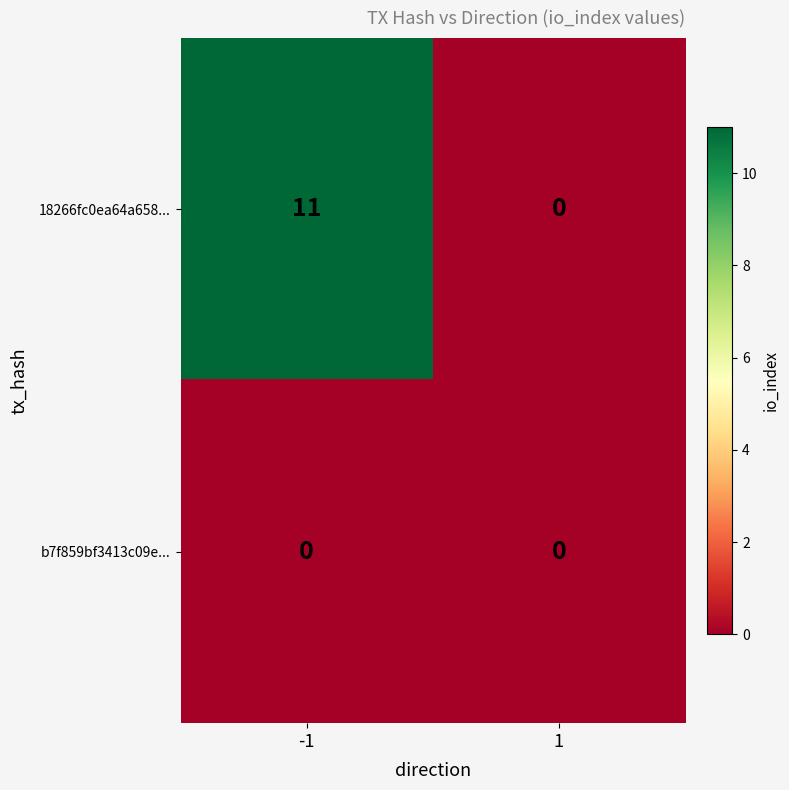

Reading left to right, list all the values displayed in this chart.

18266fc0ea64a658...: 11	0
b7f859bf3413c09e...: 0	0